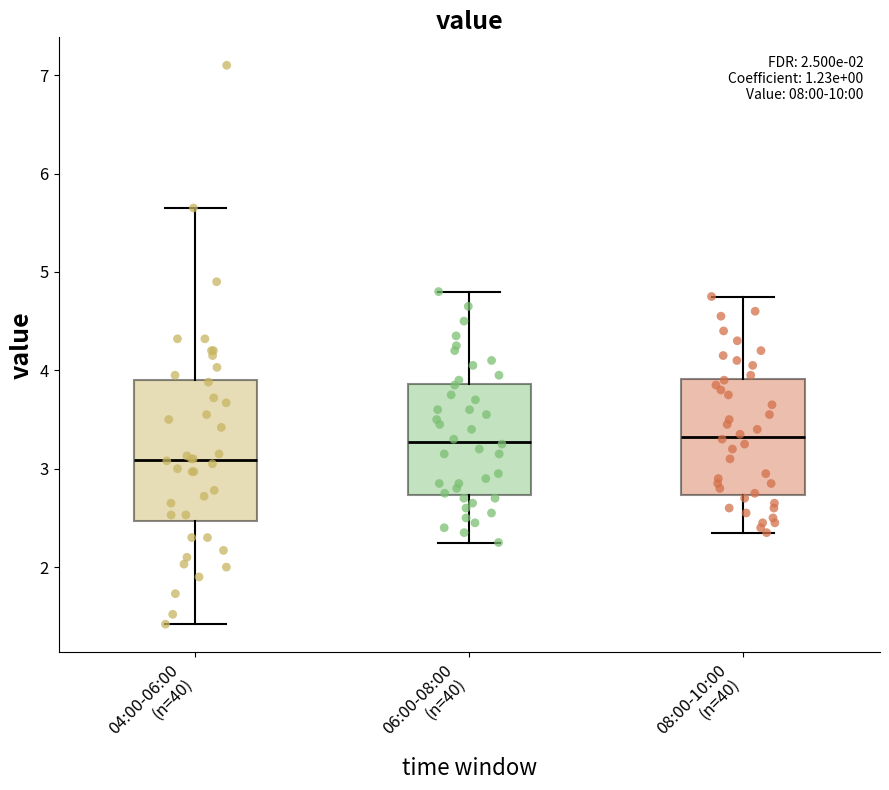

Reading left to right, transcribe this box plot: for each box, give where its median line is, the range the box spans, and where its two whiskers end, as read against the y-axis. The values are not printed on the chart, so give them approximately, as read against the axis.

04:00-06:00 (n=40): median 3.1, box 2.5 to 3.9, whiskers 1.4 to 5.7
06:00-08:00 (n=40): median 3.3, box 2.7 to 3.9, whiskers 2.3 to 4.8
08:00-10:00 (n=40): median 3.3, box 2.7 to 3.9, whiskers 2.4 to 4.8